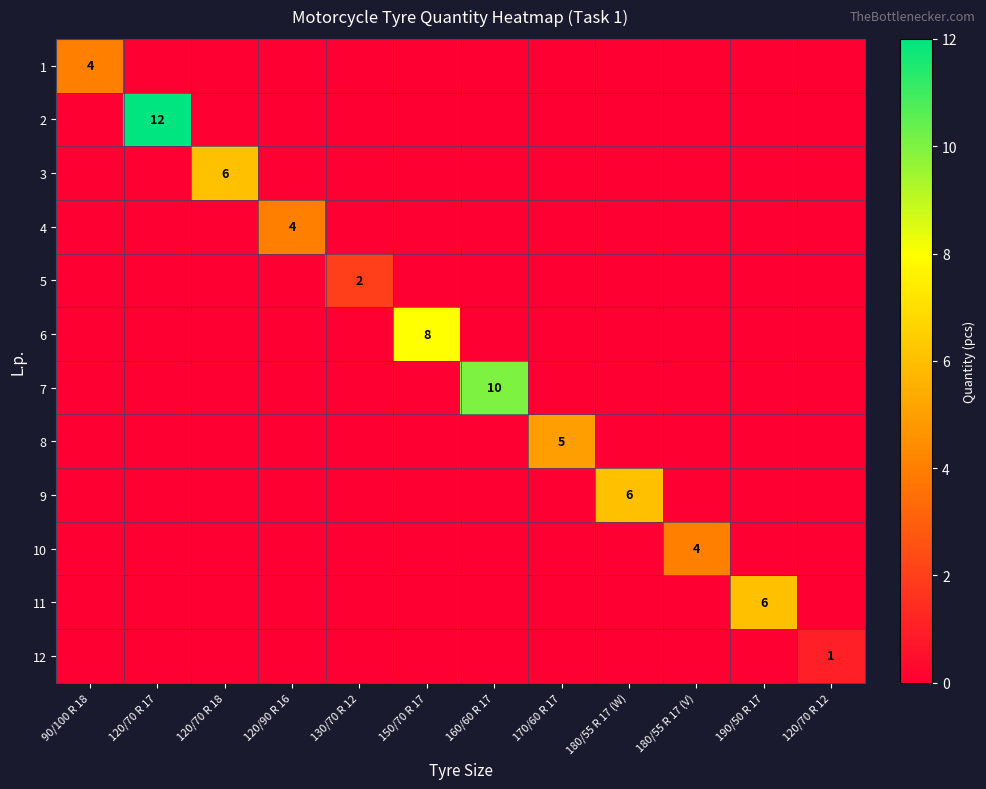

The value of 10 at 180/55 R 17 (V) is 4. True or false?

True